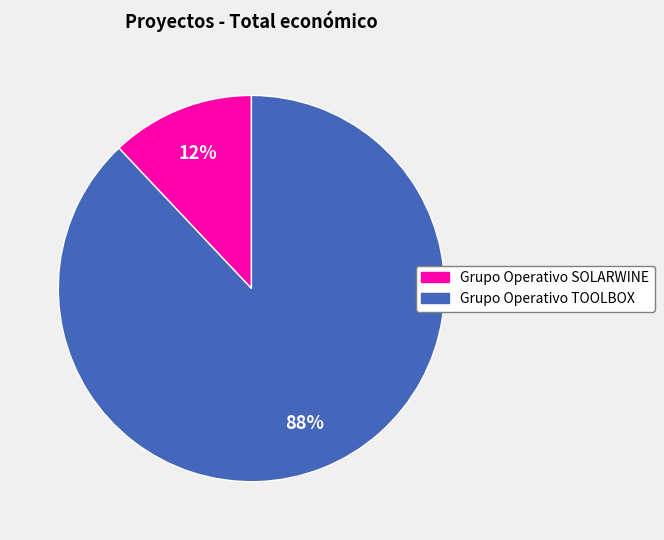

To the nearest percent, what is the difference between the largest and smallest slice percentages?

76%